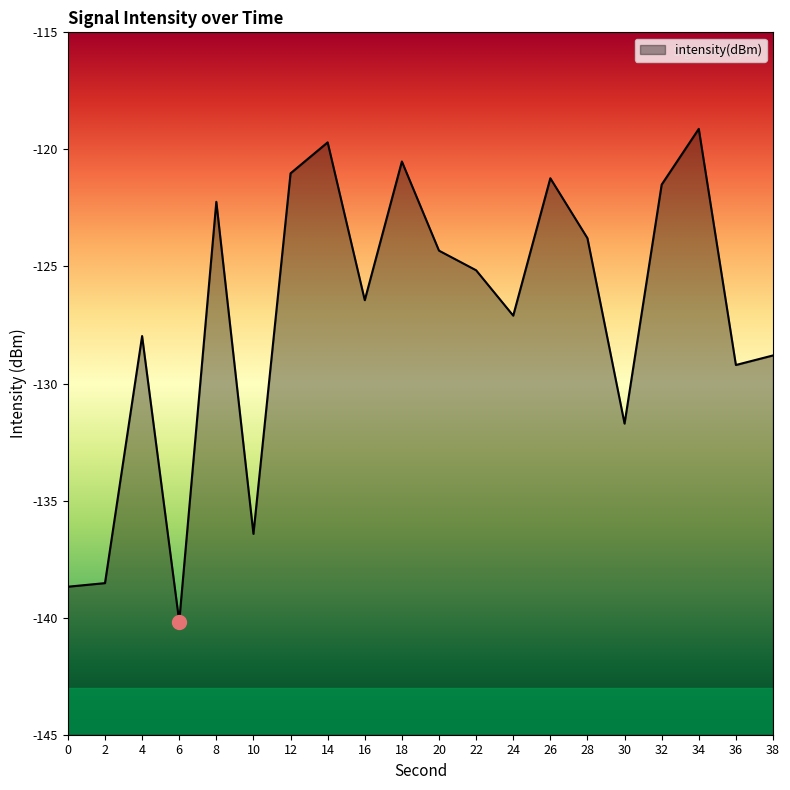

What is the minimum value shown in the chart?

-140.2